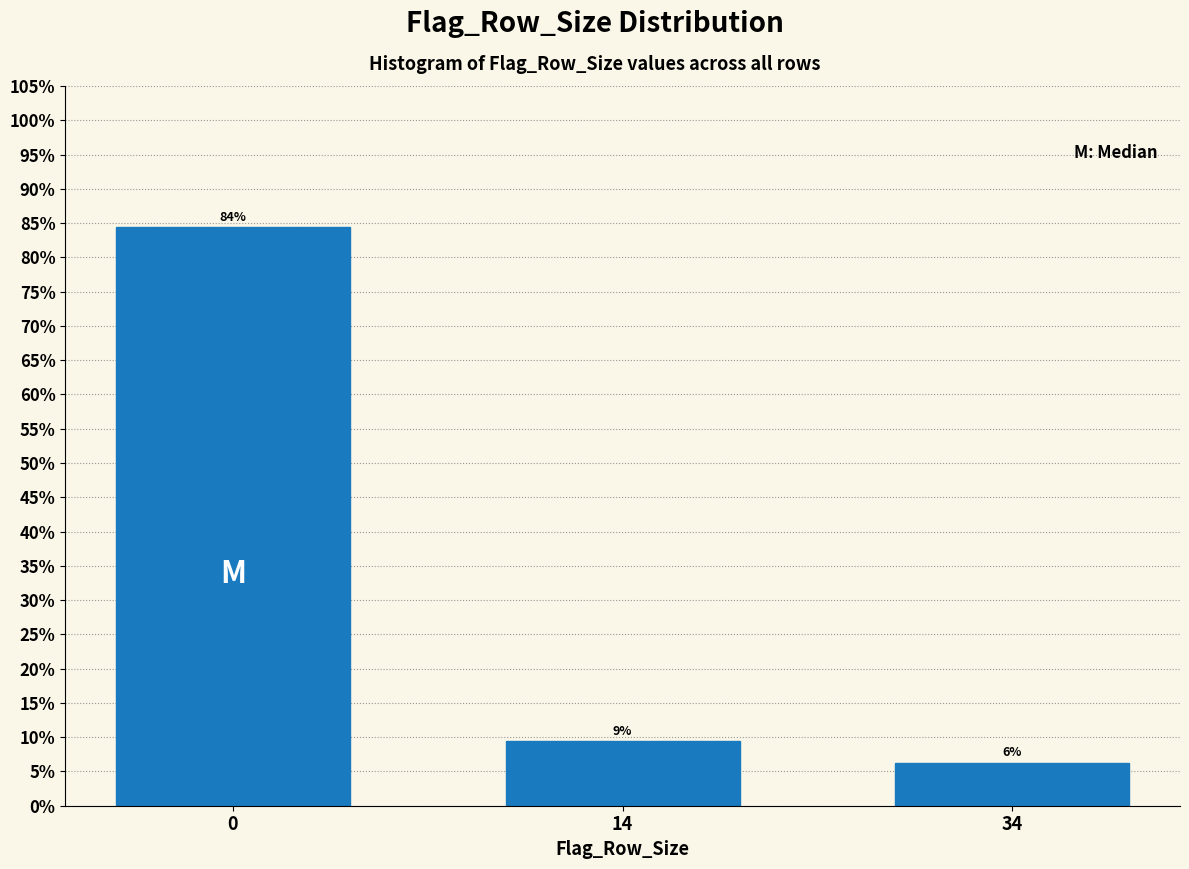

How many bars are there in total?

3